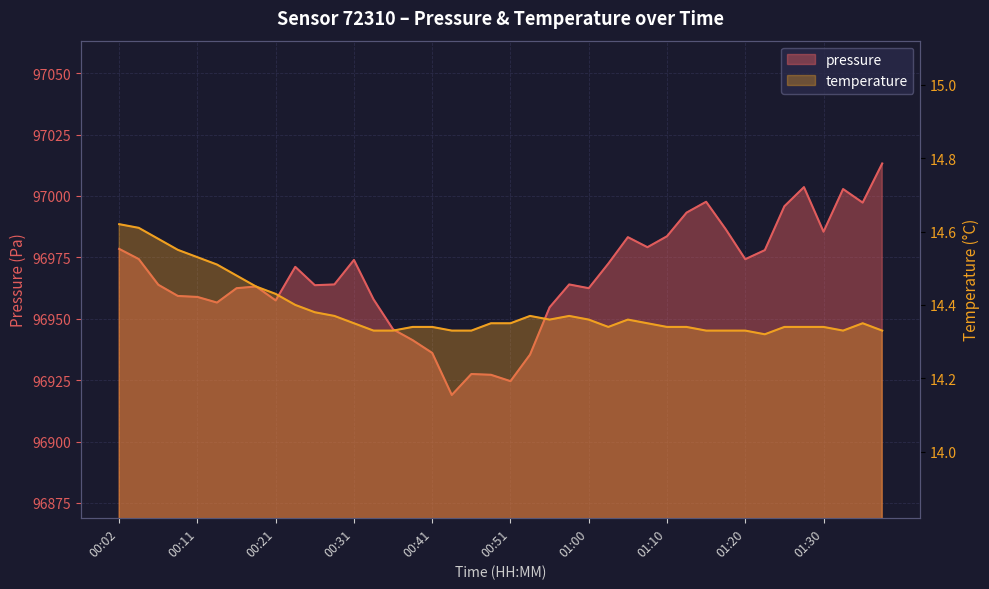

What position from the right is 00:46?

22